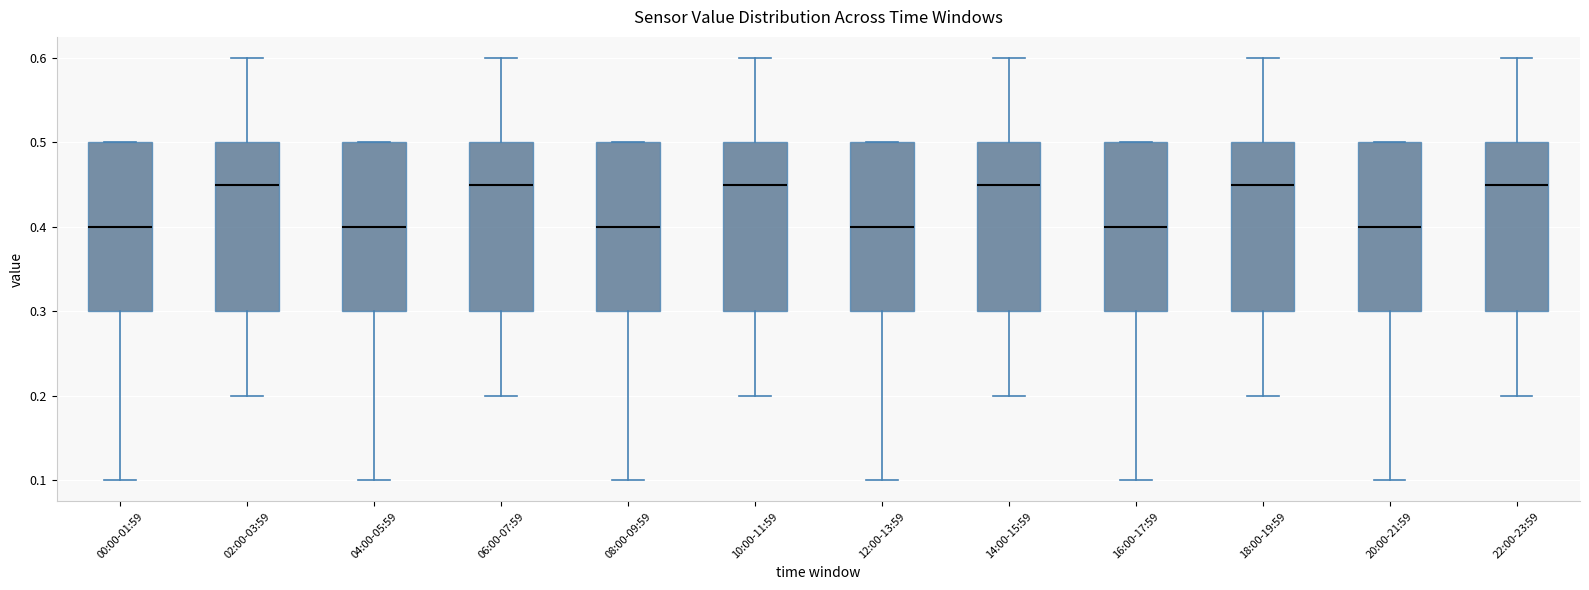

Reading left to right, read every box against the y-axis: the position of its median line, the range the box covers, and the ends of its whiskers. The values are not printed on the chart, so give them approximately, as read against the axis.

00:00-01:59: median 0.40, box 0.30 to 0.50, whiskers 0.10 to 0.50
02:00-03:59: median 0.45, box 0.30 to 0.50, whiskers 0.20 to 0.60
04:00-05:59: median 0.40, box 0.30 to 0.50, whiskers 0.10 to 0.50
06:00-07:59: median 0.45, box 0.30 to 0.50, whiskers 0.20 to 0.60
08:00-09:59: median 0.40, box 0.30 to 0.50, whiskers 0.10 to 0.50
10:00-11:59: median 0.45, box 0.30 to 0.50, whiskers 0.20 to 0.60
12:00-13:59: median 0.40, box 0.30 to 0.50, whiskers 0.10 to 0.50
14:00-15:59: median 0.45, box 0.30 to 0.50, whiskers 0.20 to 0.60
16:00-17:59: median 0.40, box 0.30 to 0.50, whiskers 0.10 to 0.50
18:00-19:59: median 0.45, box 0.30 to 0.50, whiskers 0.20 to 0.60
20:00-21:59: median 0.40, box 0.30 to 0.50, whiskers 0.10 to 0.50
22:00-23:59: median 0.45, box 0.30 to 0.50, whiskers 0.20 to 0.60